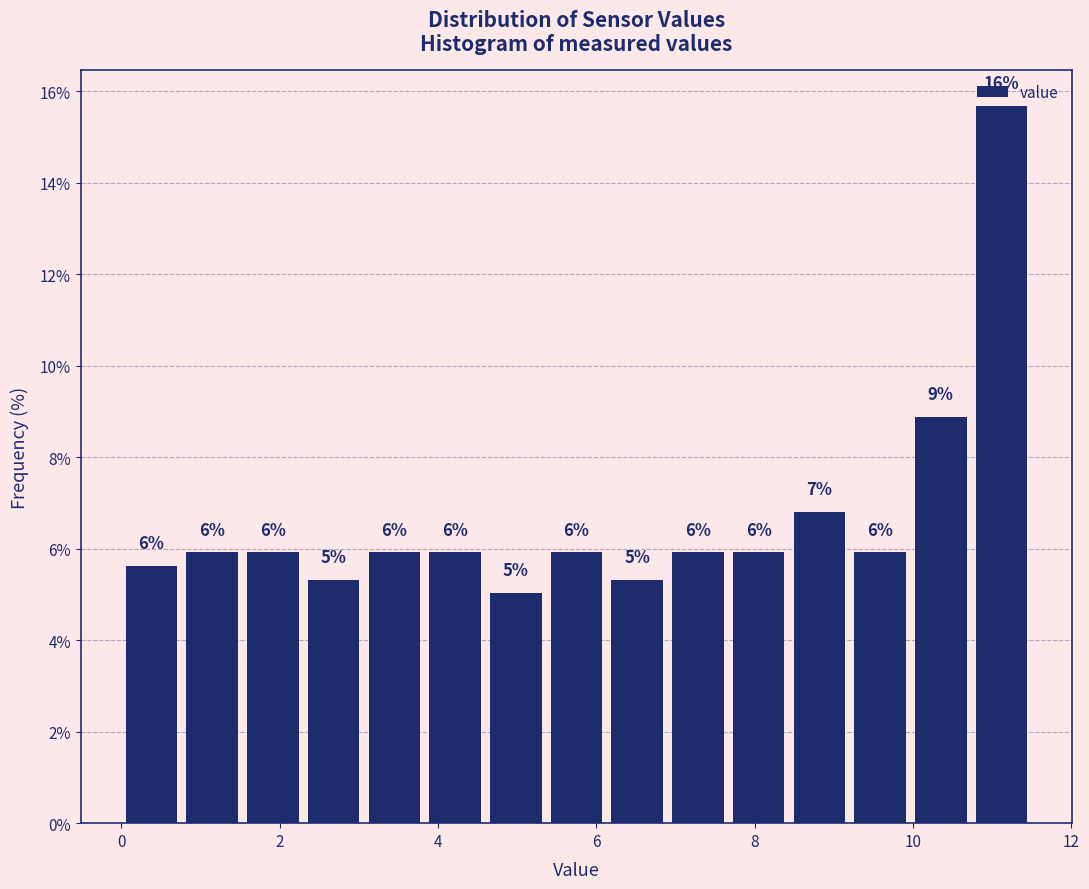

Read against the x-axis, roughly where is the centre of the tallest bar?

11.2